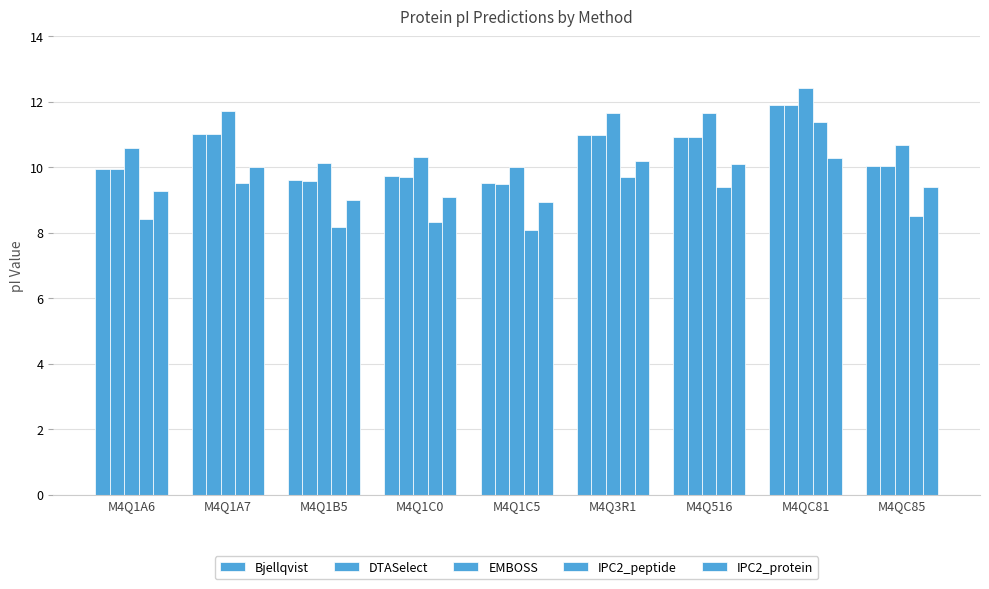

How many bars are there in total?

45